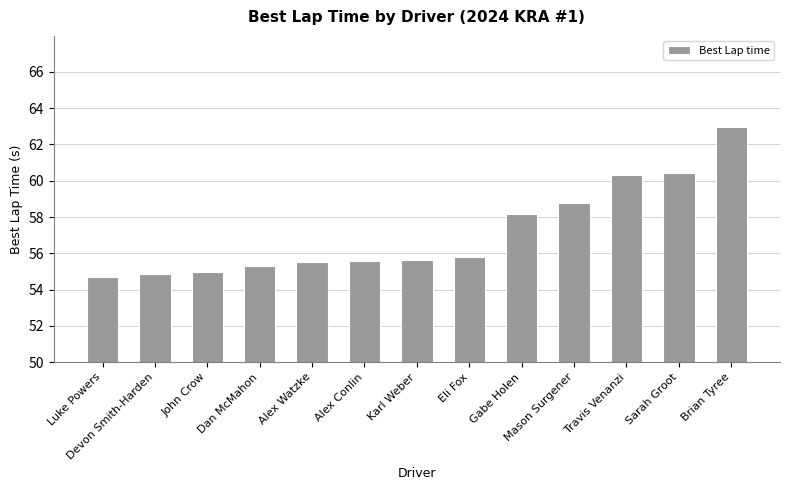

Which has a higher value, Alex Watzke or Devon Smith-Harden?

Alex Watzke